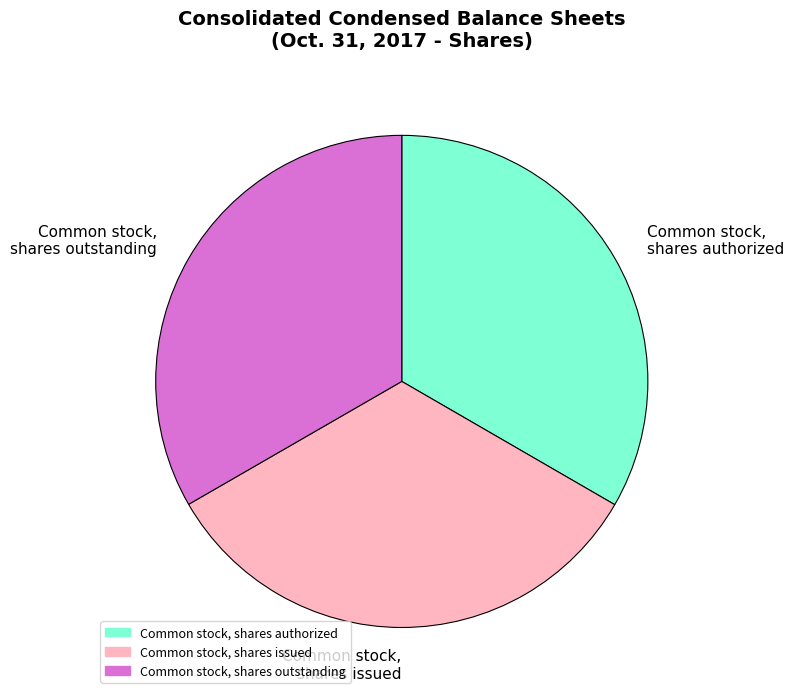

True or false: Common stock, shares authorized accounts for 33% of the total.

True